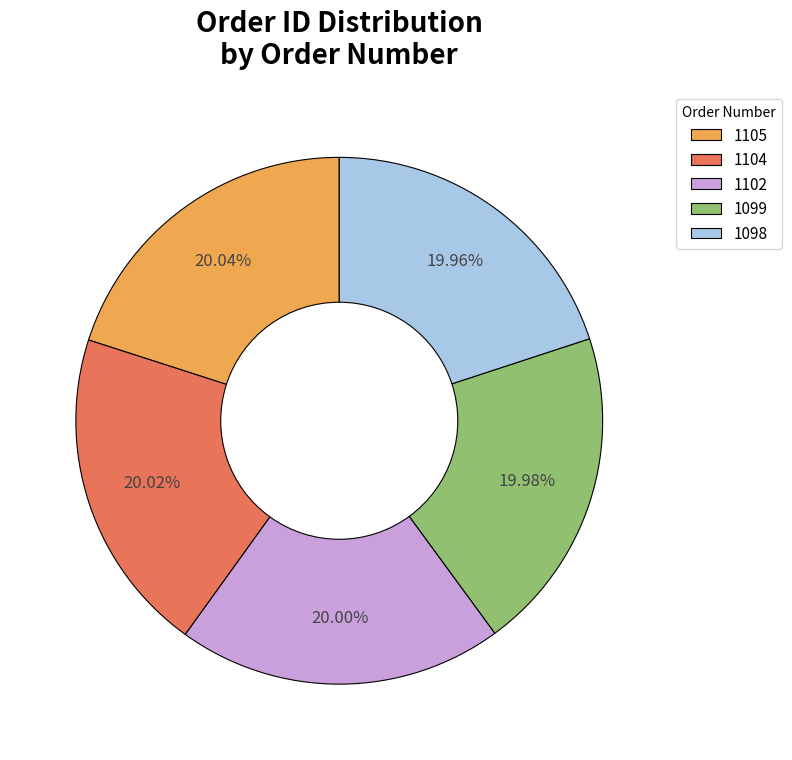

To the nearest percent, what percentage of the pie is 1105?

20%